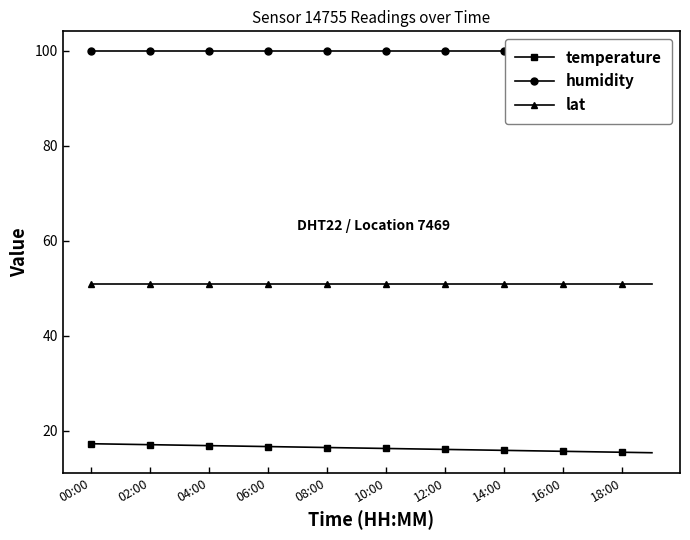

List the series in order of their overall mean, lowest first.

temperature, lat, humidity